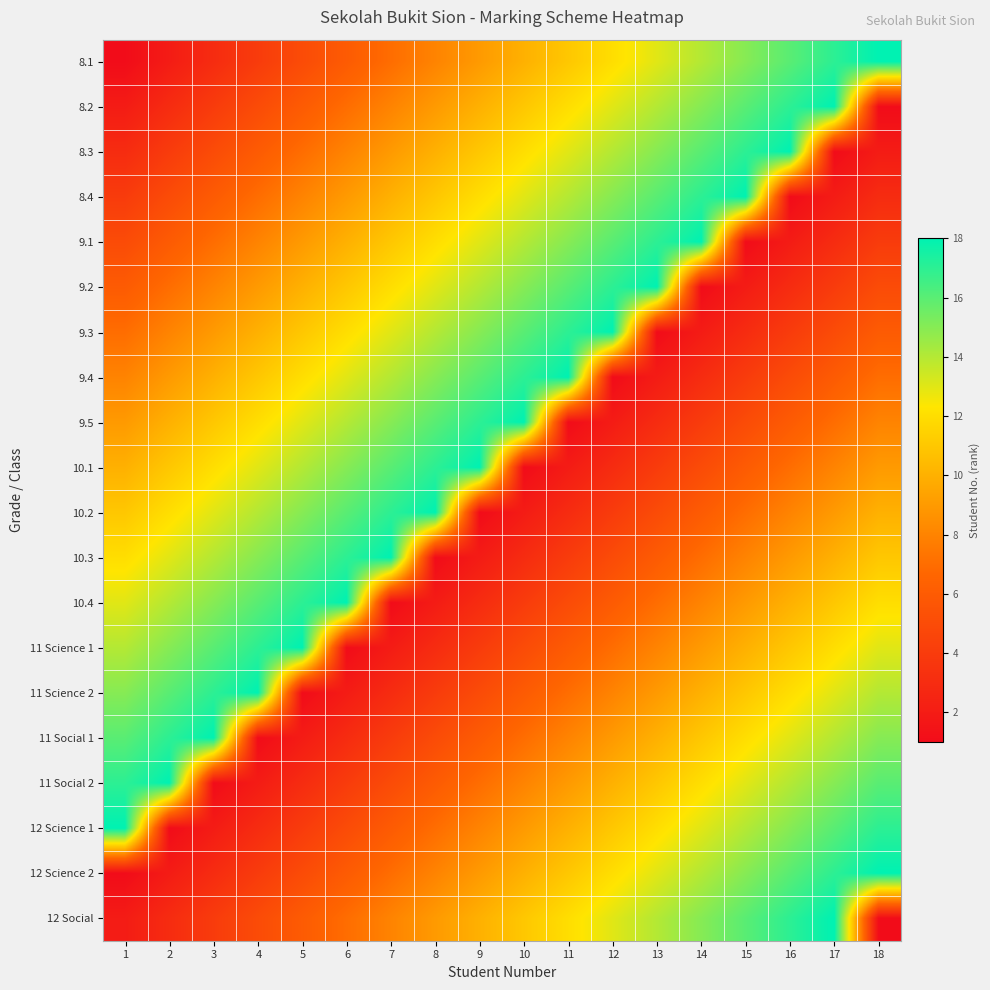

Reading left to right, what are all the values shown in this chart?

8.1: 1=1	2=2	3=3	4=4	5=5	6=6	7=7	8=8	9=9	10=10	11=11	12=12	13=13	14=14	15=15	16=16	17=17	18=18
8.2: 1=2	2=3	3=4	4=5	5=6	6=7	7=8	8=9	9=10	10=11	11=12	12=13	13=14	14=15	15=16	16=17	17=18	18=1
8.3: 1=3	2=4	3=5	4=6	5=7	6=8	7=9	8=10	9=11	10=12	11=13	12=14	13=15	14=16	15=17	16=18	17=1	18=2
8.4: 1=4	2=5	3=6	4=7	5=8	6=9	7=10	8=11	9=12	10=13	11=14	12=15	13=16	14=17	15=18	16=1	17=2	18=3
9.1: 1=5	2=6	3=7	4=8	5=9	6=10	7=11	8=12	9=13	10=14	11=15	12=16	13=17	14=18	15=1	16=2	17=3	18=4
9.2: 1=6	2=7	3=8	4=9	5=10	6=11	7=12	8=13	9=14	10=15	11=16	12=17	13=18	14=1	15=2	16=3	17=4	18=5
9.3: 1=7	2=8	3=9	4=10	5=11	6=12	7=13	8=14	9=15	10=16	11=17	12=18	13=1	14=2	15=3	16=4	17=5	18=6
9.4: 1=8	2=9	3=10	4=11	5=12	6=13	7=14	8=15	9=16	10=17	11=18	12=1	13=2	14=3	15=4	16=5	17=6	18=7
9.5: 1=9	2=10	3=11	4=12	5=13	6=14	7=15	8=16	9=17	10=18	11=1	12=2	13=3	14=4	15=5	16=6	17=7	18=8
10.1: 1=10	2=11	3=12	4=13	5=14	6=15	7=16	8=17	9=18	10=1	11=2	12=3	13=4	14=5	15=6	16=7	17=8	18=9
10.2: 1=11	2=12	3=13	4=14	5=15	6=16	7=17	8=18	9=1	10=2	11=3	12=4	13=5	14=6	15=7	16=8	17=9	18=10
10.3: 1=12	2=13	3=14	4=15	5=16	6=17	7=18	8=1	9=2	10=3	11=4	12=5	13=6	14=7	15=8	16=9	17=10	18=11
10.4: 1=13	2=14	3=15	4=16	5=17	6=18	7=1	8=2	9=3	10=4	11=5	12=6	13=7	14=8	15=9	16=10	17=11	18=12
11 Science 1: 1=14	2=15	3=16	4=17	5=18	6=1	7=2	8=3	9=4	10=5	11=6	12=7	13=8	14=9	15=10	16=11	17=12	18=13
11 Science 2: 1=15	2=16	3=17	4=18	5=1	6=2	7=3	8=4	9=5	10=6	11=7	12=8	13=9	14=10	15=11	16=12	17=13	18=14
11 Social 1: 1=16	2=17	3=18	4=1	5=2	6=3	7=4	8=5	9=6	10=7	11=8	12=9	13=10	14=11	15=12	16=13	17=14	18=15
11 Social 2: 1=17	2=18	3=1	4=2	5=3	6=4	7=5	8=6	9=7	10=8	11=9	12=10	13=11	14=12	15=13	16=14	17=15	18=16
12 Science 1: 1=18	2=1	3=2	4=3	5=4	6=5	7=6	8=7	9=8	10=9	11=10	12=11	13=12	14=13	15=14	16=15	17=16	18=17
12 Science 2: 1=1	2=2	3=3	4=4	5=5	6=6	7=7	8=8	9=9	10=10	11=11	12=12	13=13	14=14	15=15	16=16	17=17	18=18
12 Social: 1=2	2=3	3=4	4=5	5=6	6=7	7=8	8=9	9=10	10=11	11=12	12=13	13=14	14=15	15=16	16=17	17=18	18=1